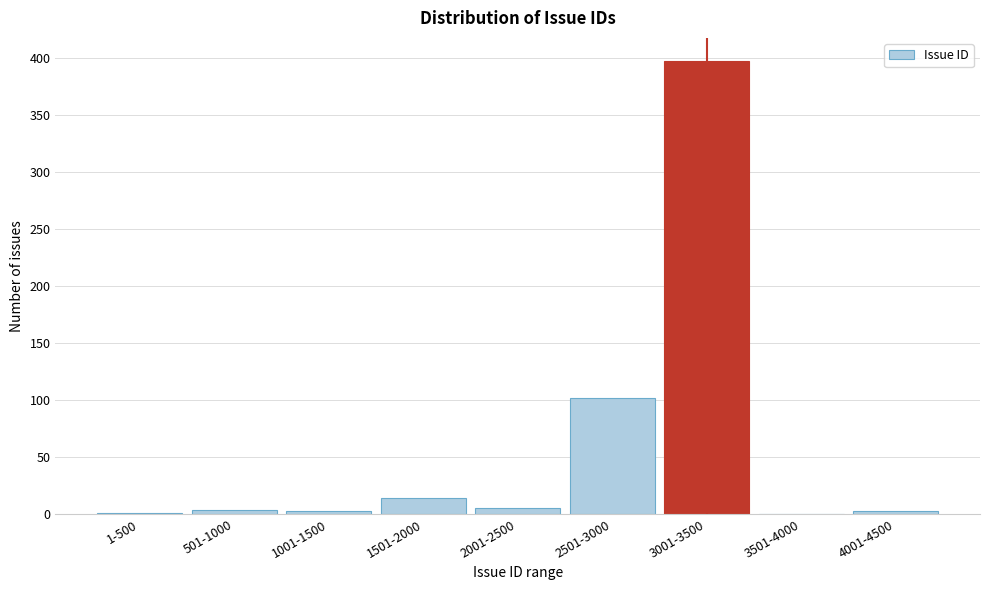

The chart shows a value of -122 at 3501-4000. True or false?

False